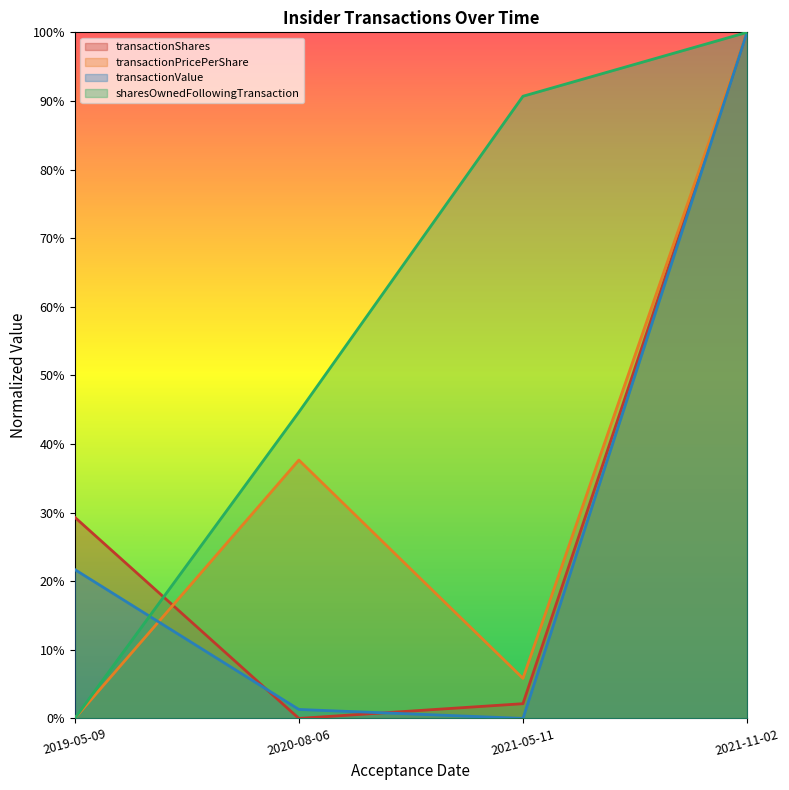

Count the number of data series in this chart.

4